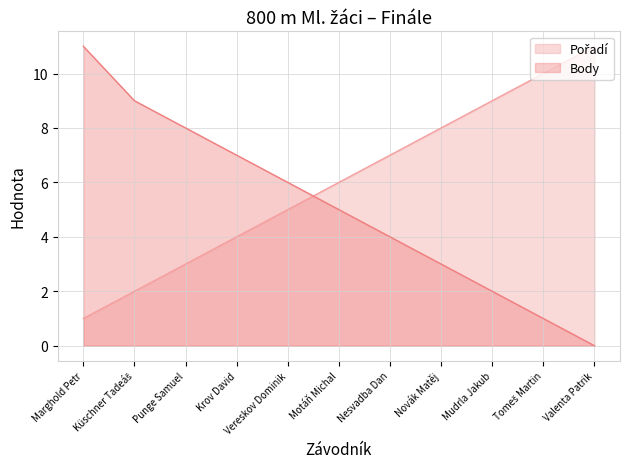

What are all the series names shown in the legend?

Pořadí, Body